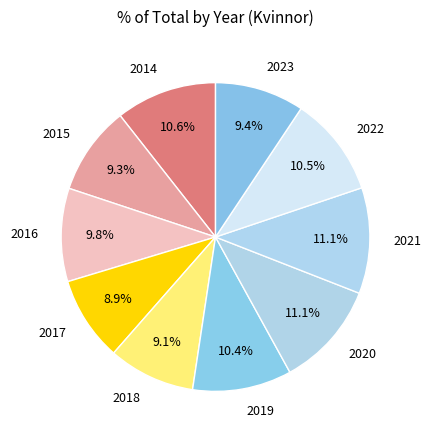

How much of the chart is everything except 2020?

88.9%